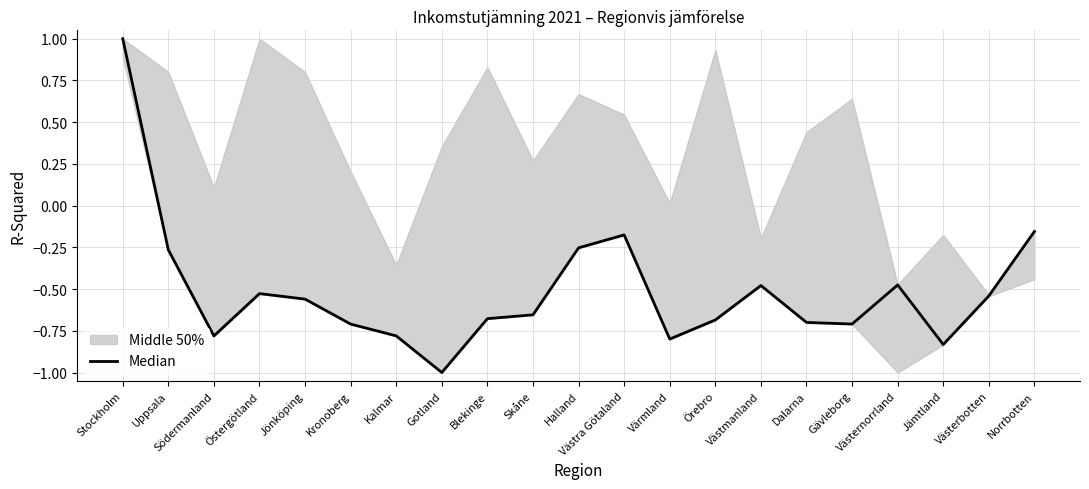

How many data points are less than 0?

20